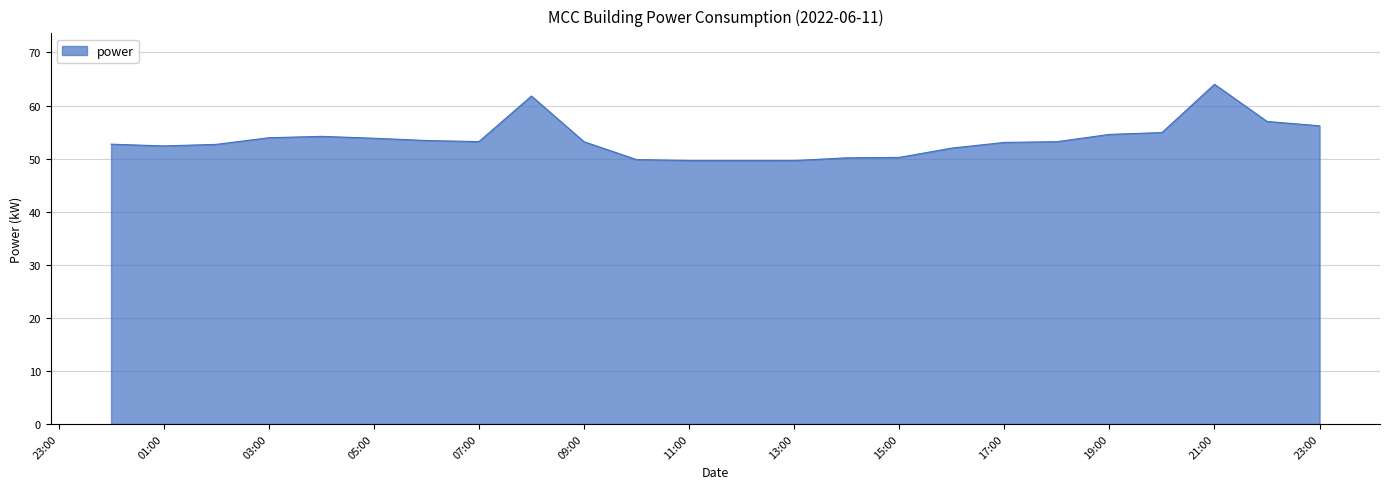

What is the greatest value displayed?

64.0